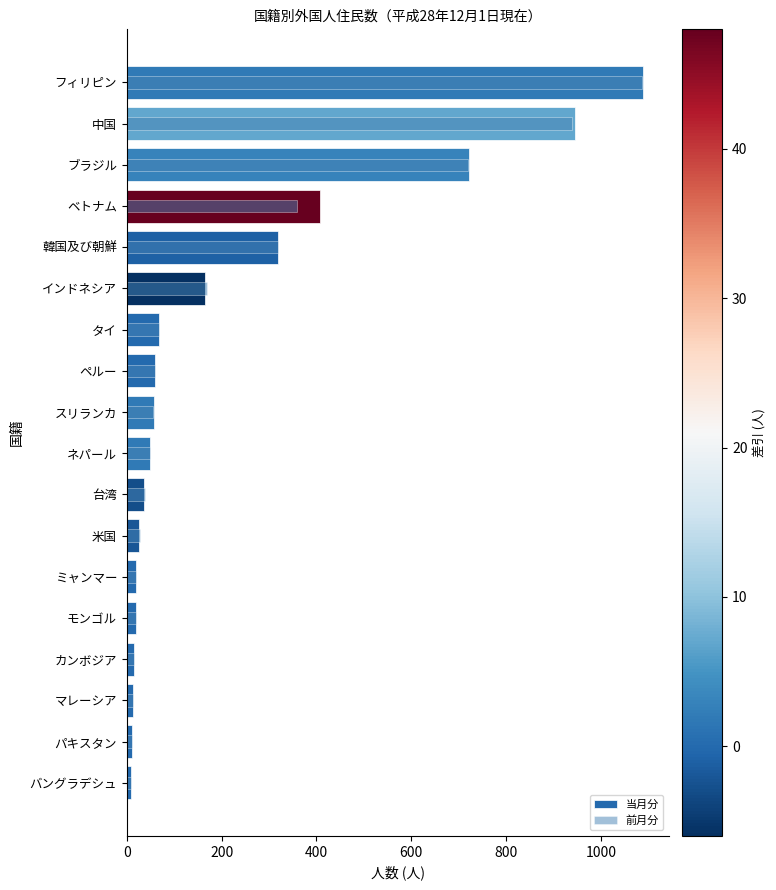

List the series in order of their overall mean, highest first.

当月分, 前月分